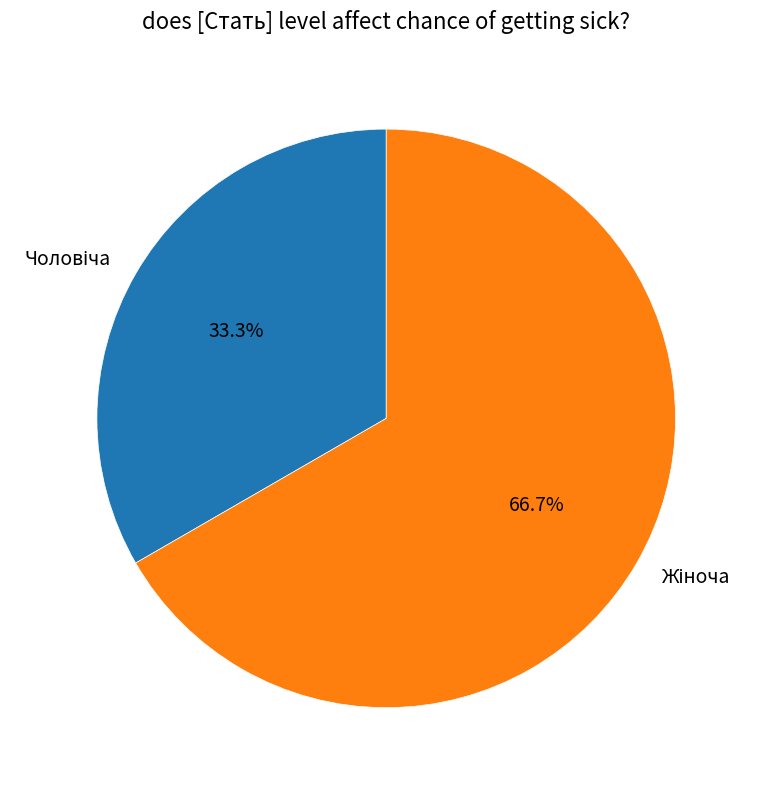

Is there any slice that represents more than half of the pie?

Yes